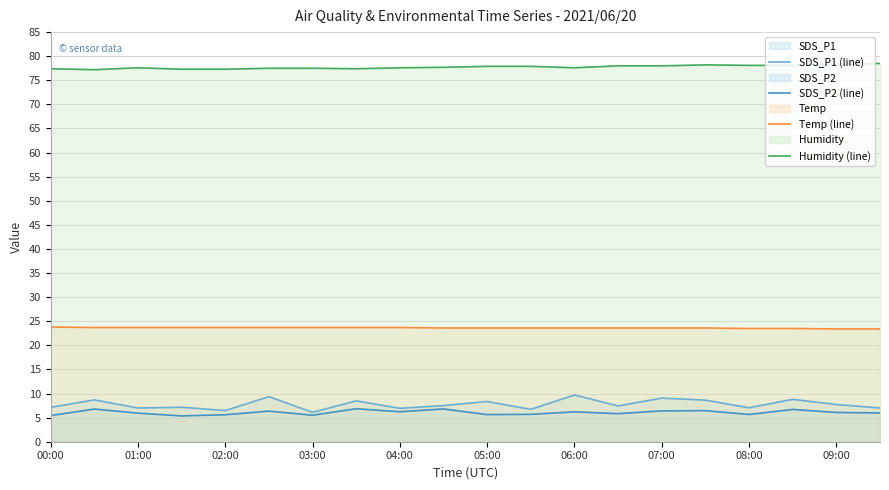

Is it true that SDS_P2 (line) equals 8.7 at 09:00?

False